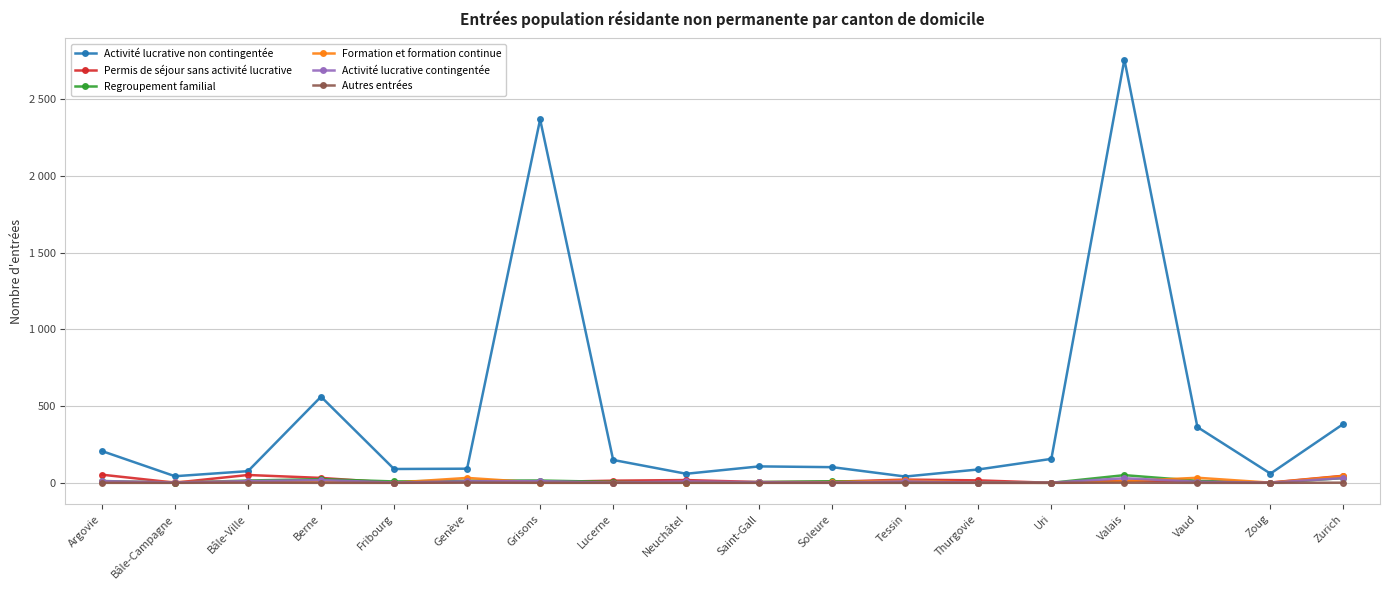

What are all the series names shown in the legend?

Activité lucrative non contingentée, Permis de séjour sans activité lucrative, Regroupement familial, Formation et formation continue, Activité lucrative contingentée, Autres entrées